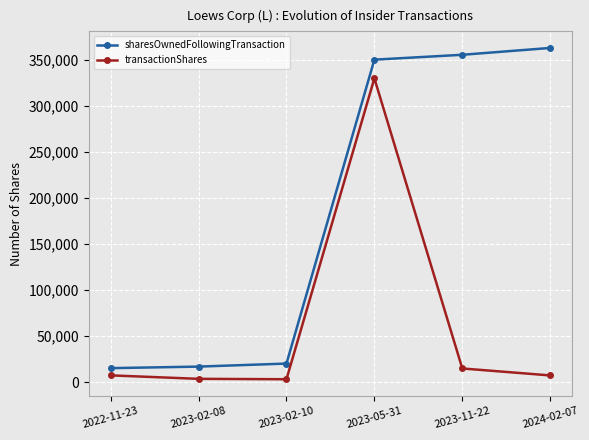

What is the difference between the second highest and minimum values in the transactionShares series?

11701